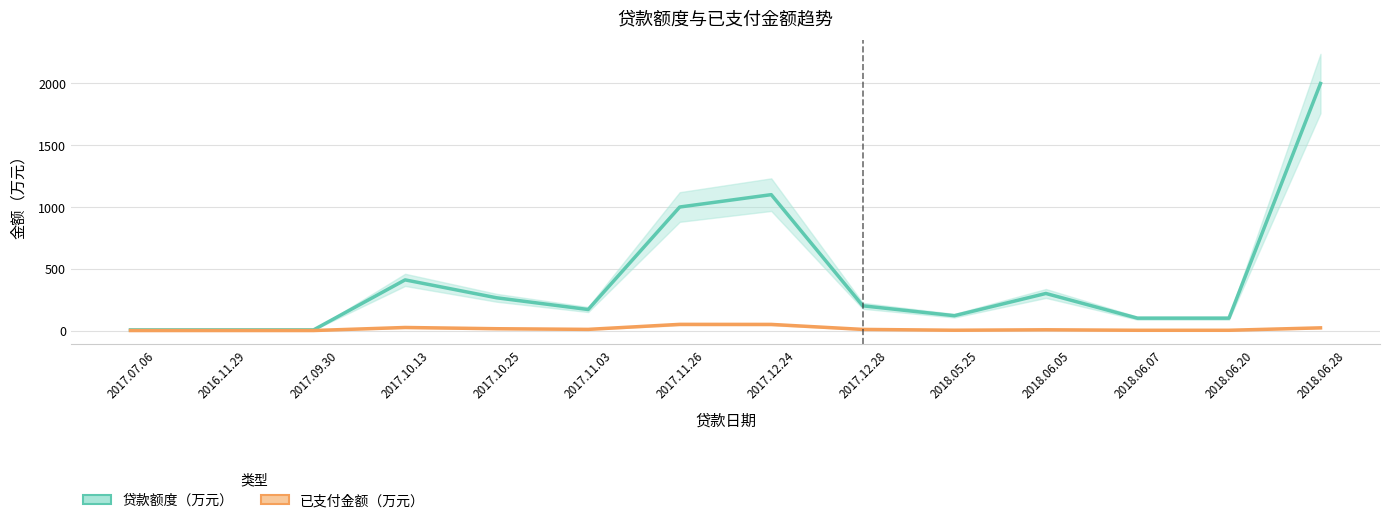

What is the label of the 7th point from the left?

2017.11.26